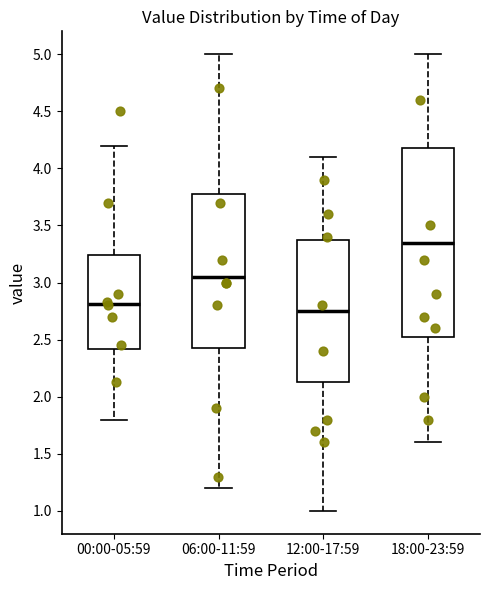

Reading left to right, read every box against the y-axis: the position of its median line, the range the box covers, and the ends of its whiskers. The values are not printed on the chart, so give them approximately, as read against the axis.

00:00-05:59: median 2.80, box 2.40 to 3.25, whiskers 1.80 to 4.20
06:00-11:59: median 3.05, box 2.45 to 3.80, whiskers 1.20 to 5.00
12:00-17:59: median 2.75, box 2.15 to 3.40, whiskers 1.00 to 4.10
18:00-23:59: median 3.35, box 2.55 to 4.20, whiskers 1.60 to 5.00